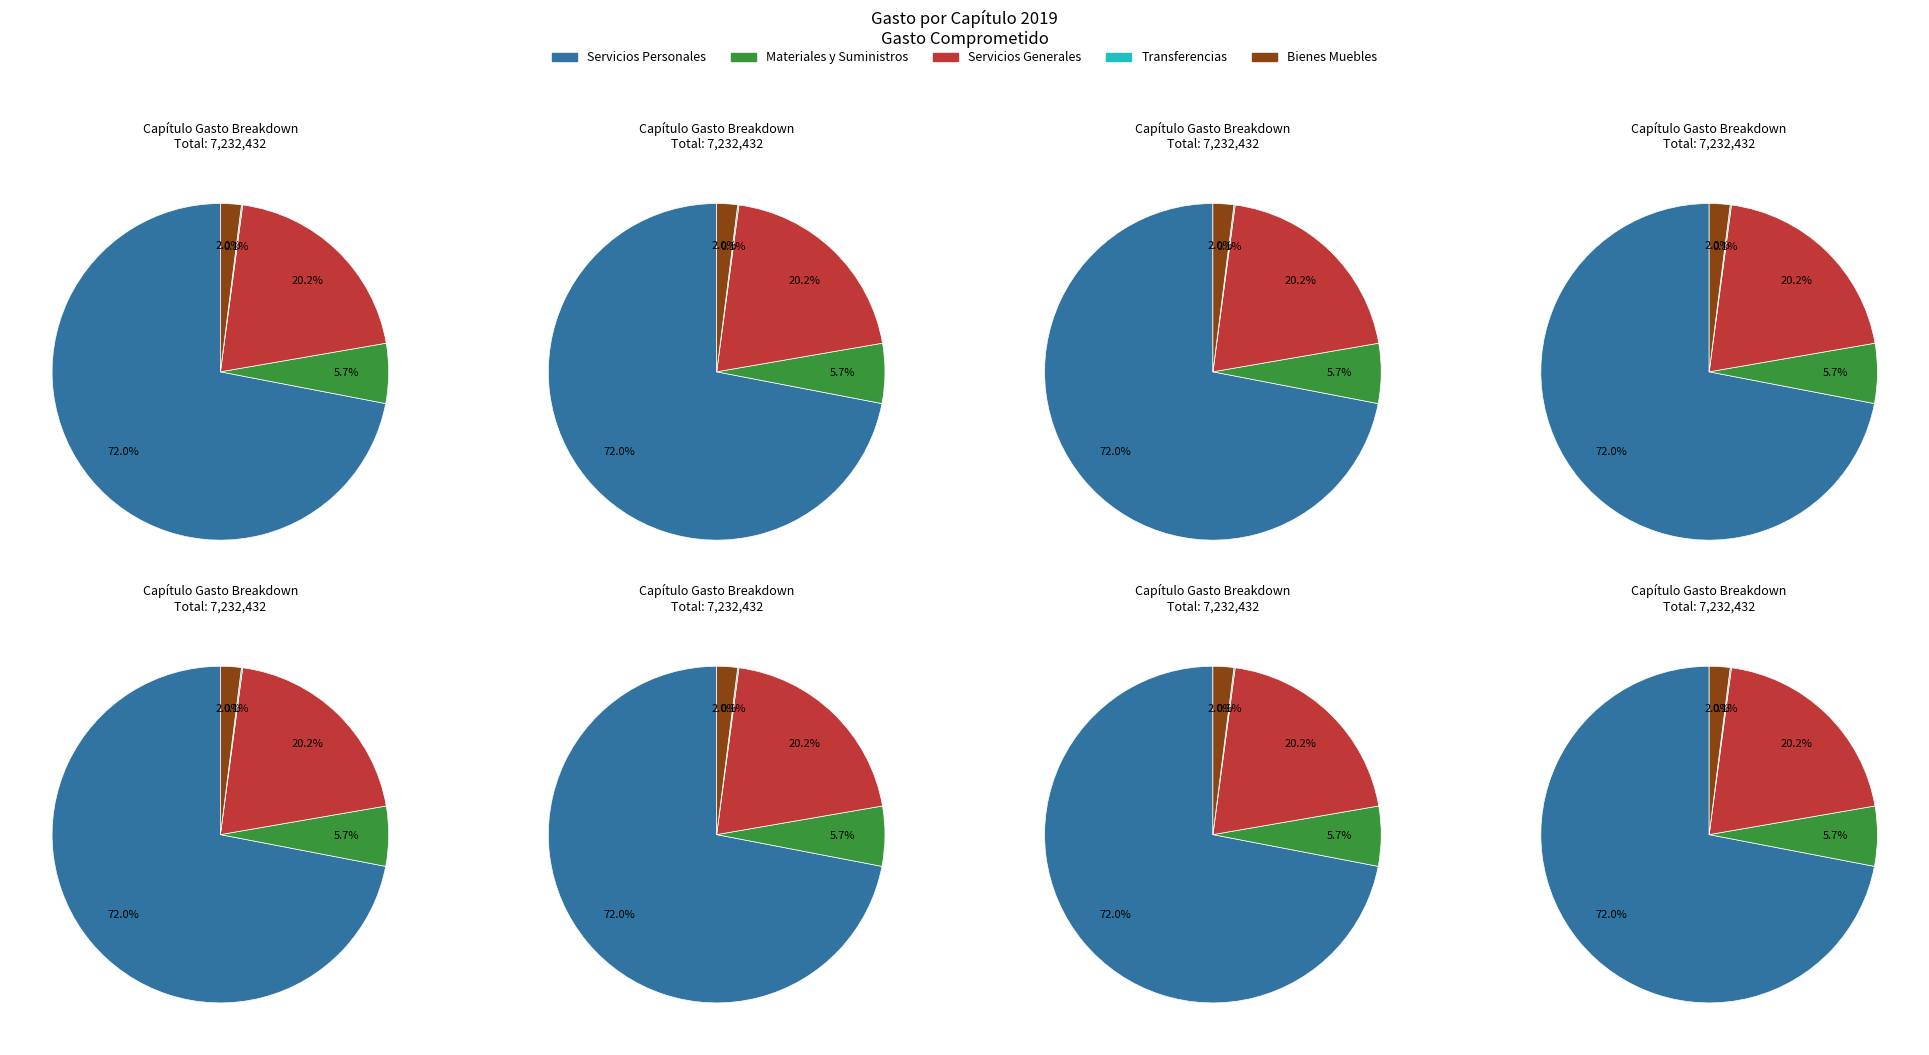

To the nearest percent, what is the average slice percentage?

20%